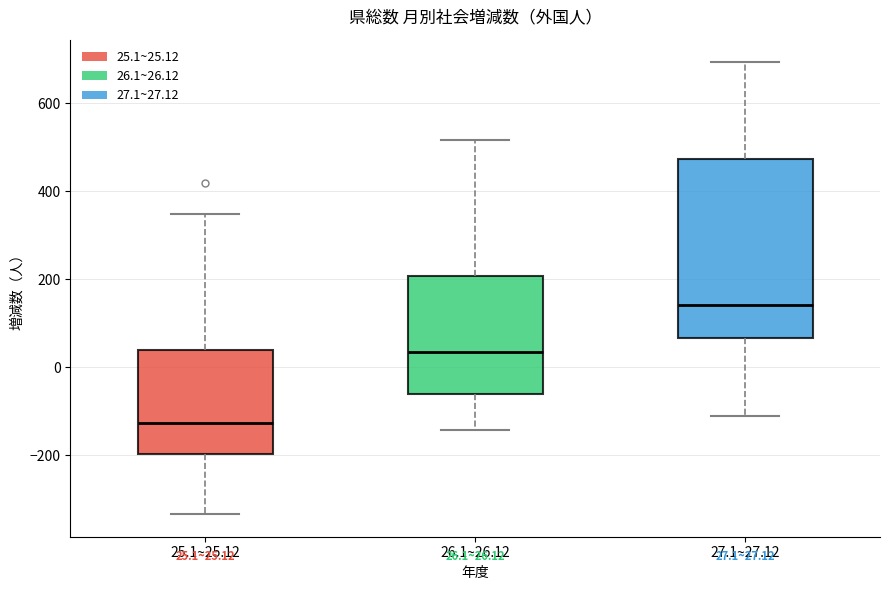

Which box has the lowest median line?

25.1~25.12